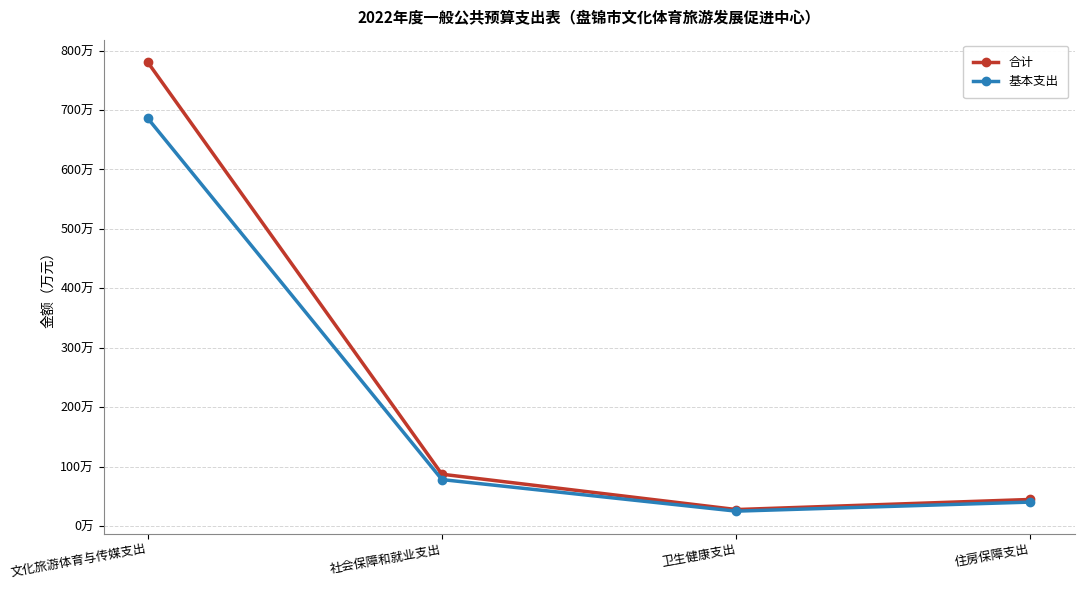

What is the approximate value of 基本支出 at 社会保障和就业支出?

78.2